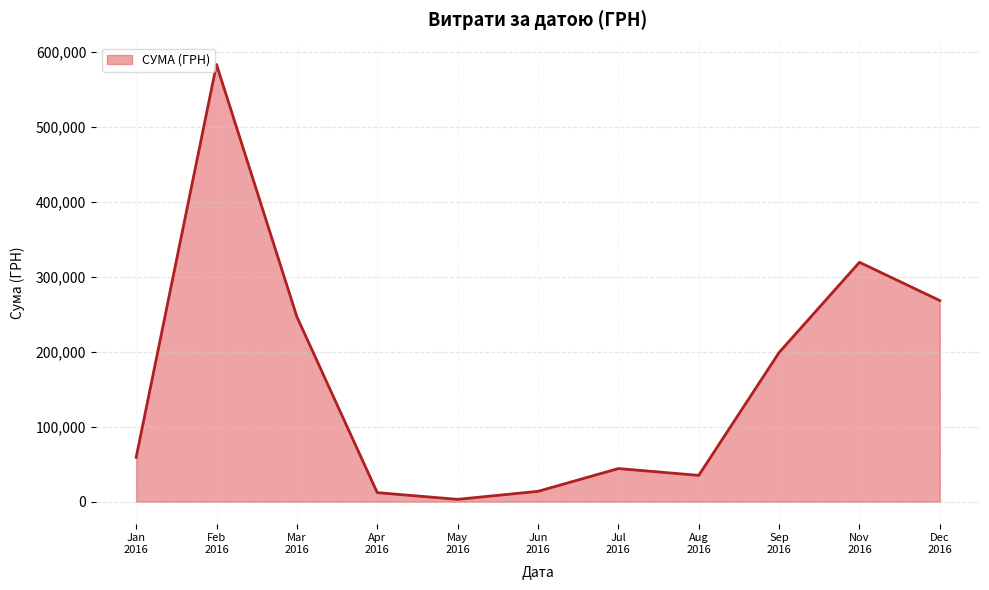

What is the greatest value displayed?

583556.1